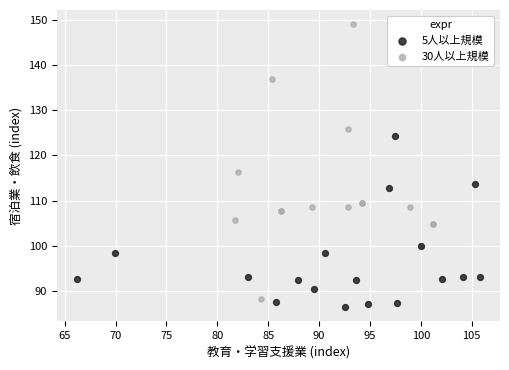

Which series contains the highest Y value?

30人以上規模